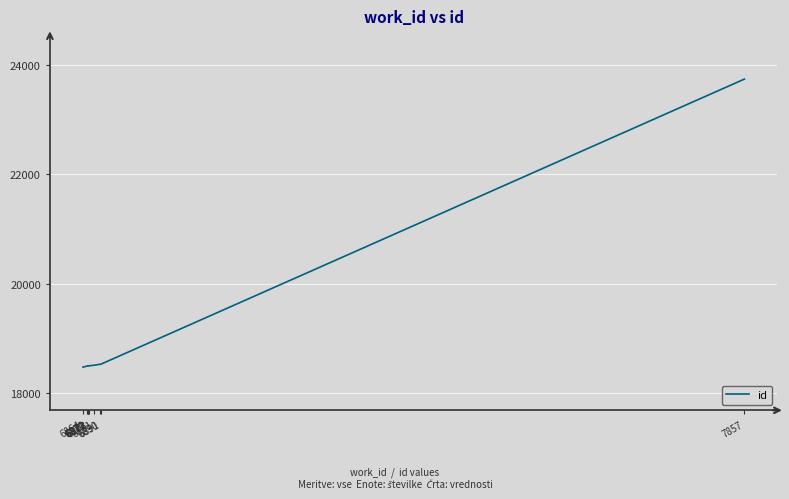

True or false: there are more than 0 points higher than both neighbors.

False